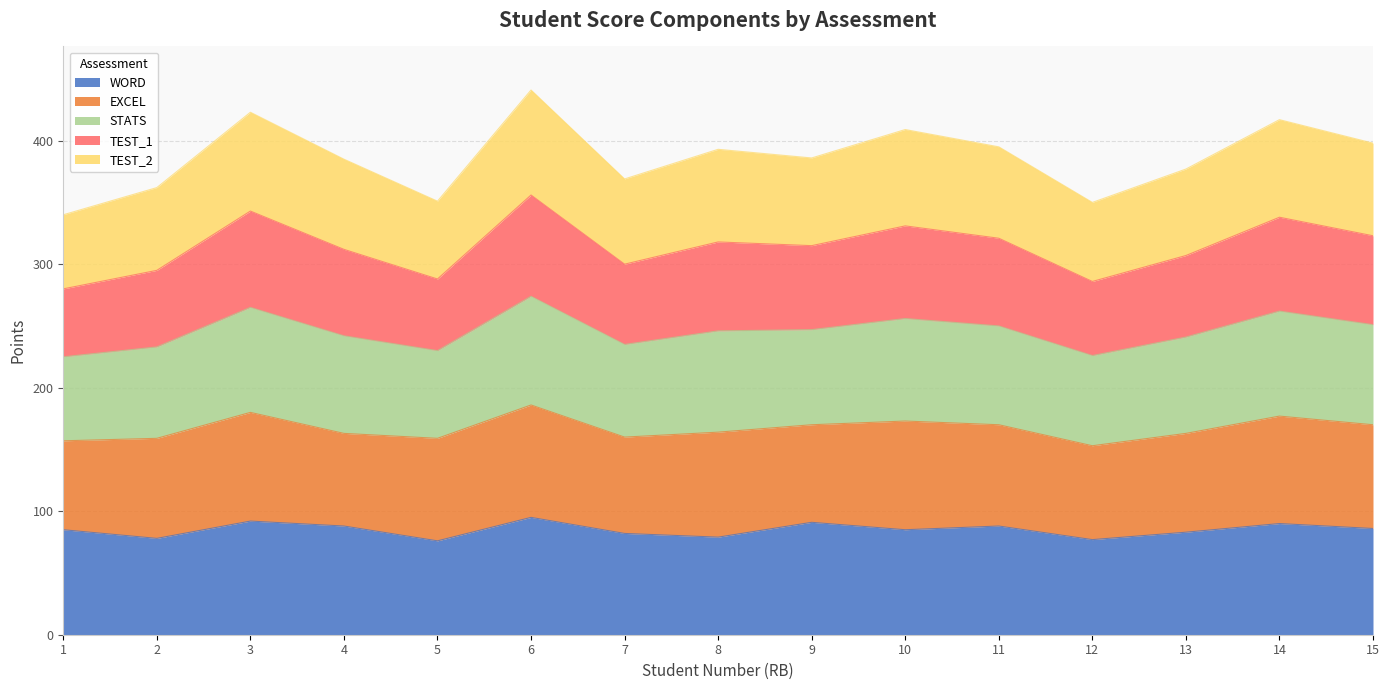

True or false: WORD has more than 2 points higher than both neighbors.

True